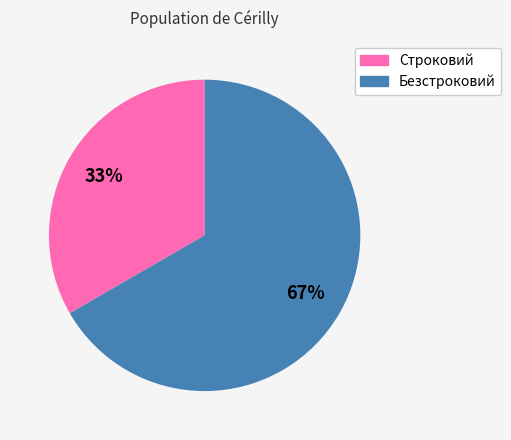

To the nearest percent, what portion does Безстроковий represent?

67%